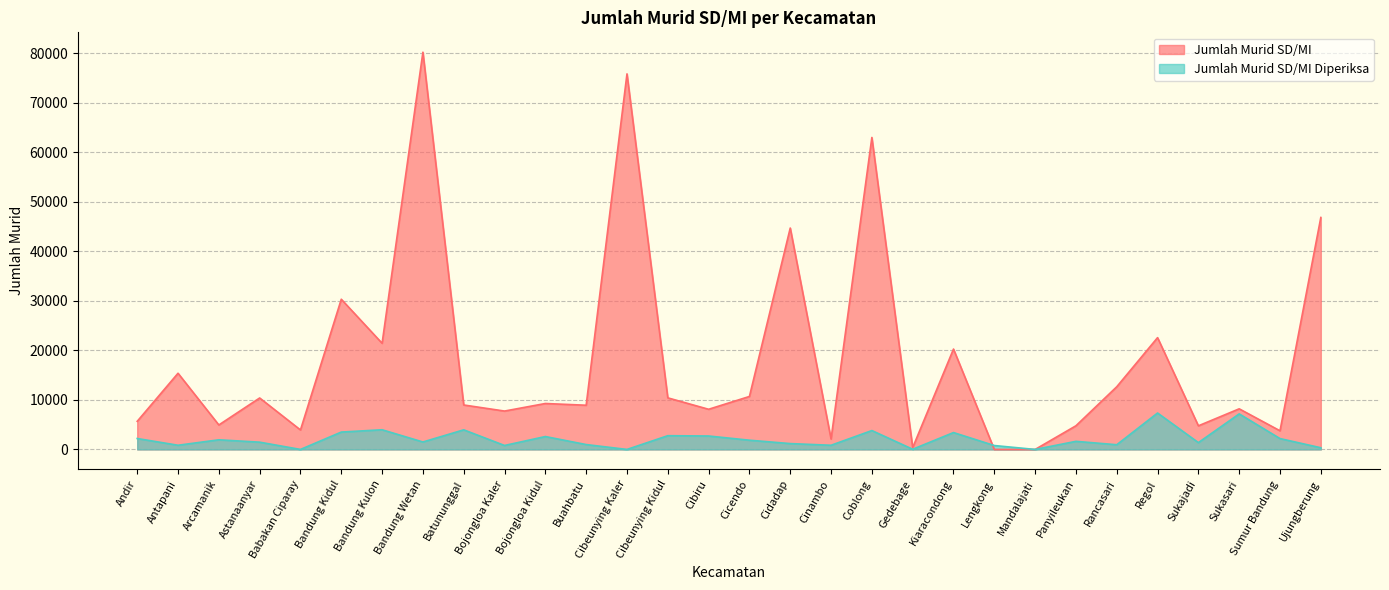

What is the value of the Jumlah Murid SD/MI Diperiksa point at the 2nd from the left?

845